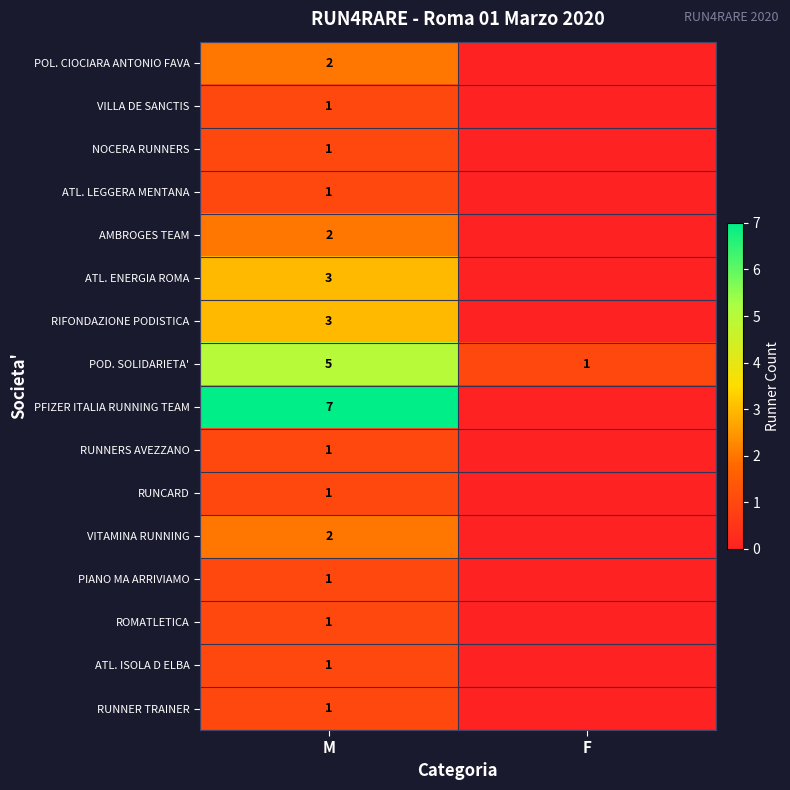

The NOCERA RUNNERS series shows 1 at M. True or false?

True